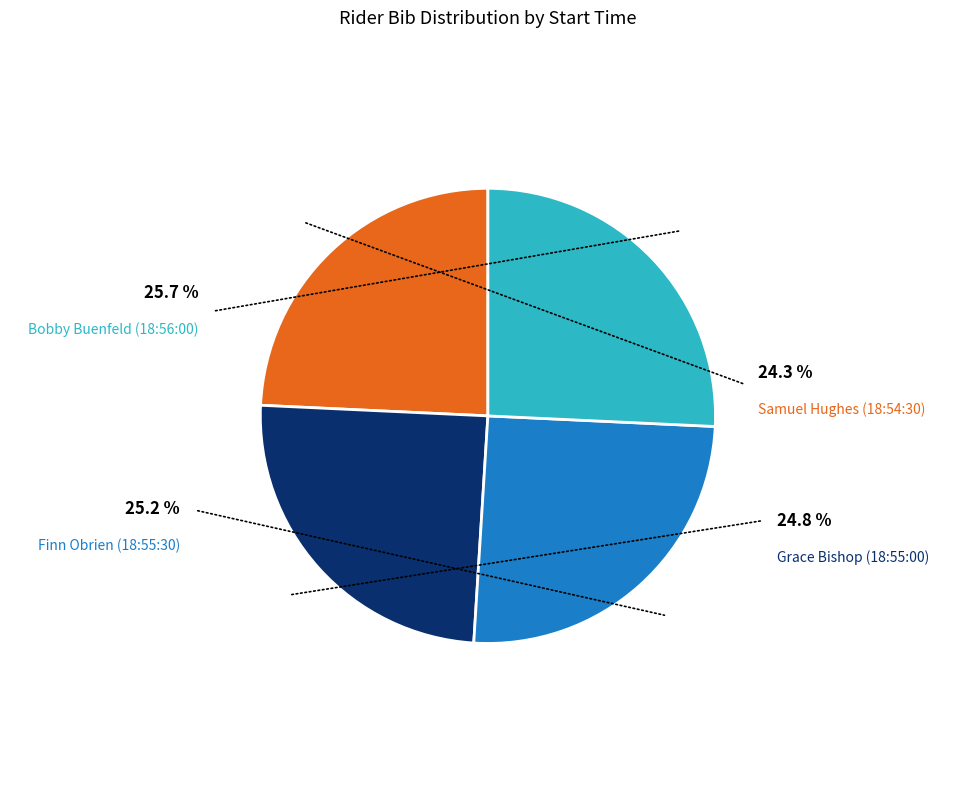

What portion of the pie excludes Finn Obrien (18:55:30)?

74.8%